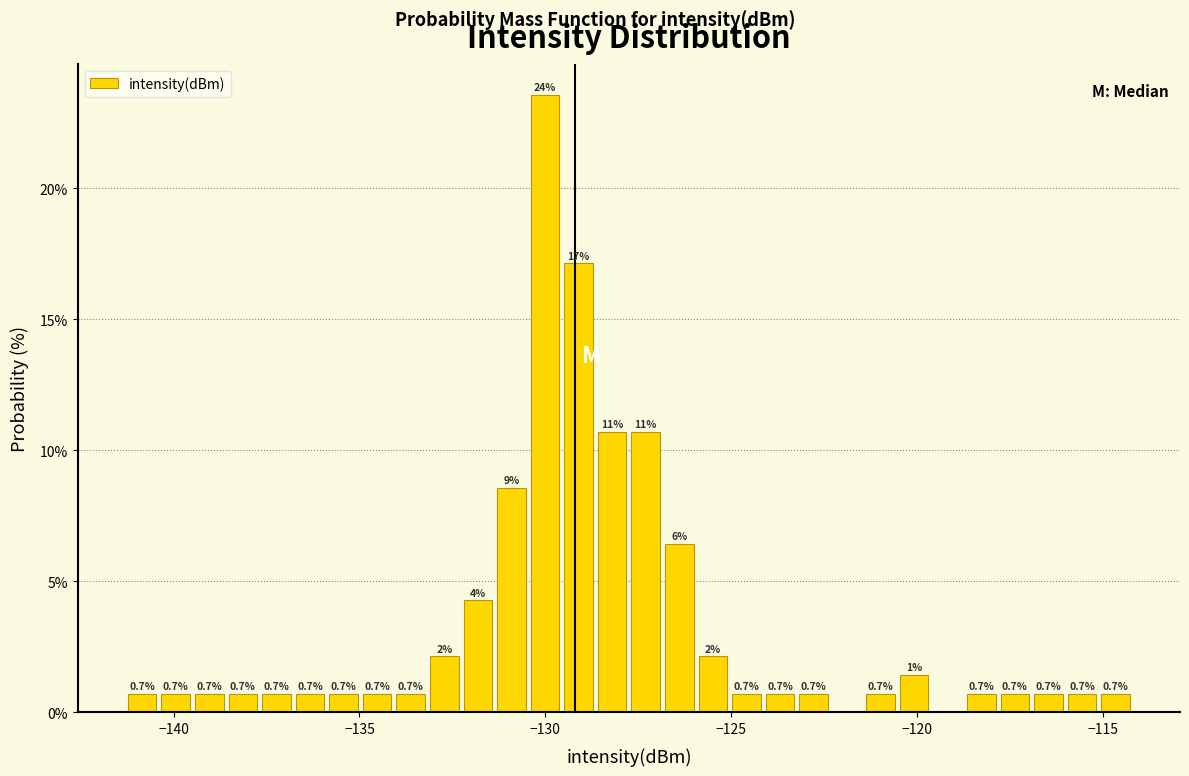

Around what value on the x-axis is the tallest bar? Give the approximate position of its centre, as read against the axis.

-130.0